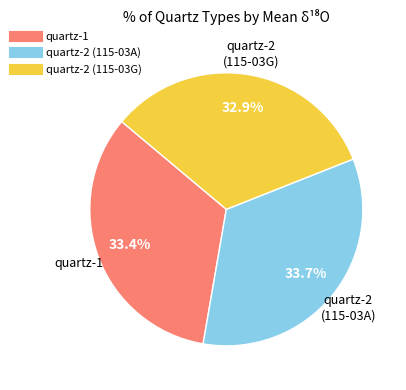

Combined, do quartz-1 and quartz-2 (115-03A) account for over 50%?

Yes